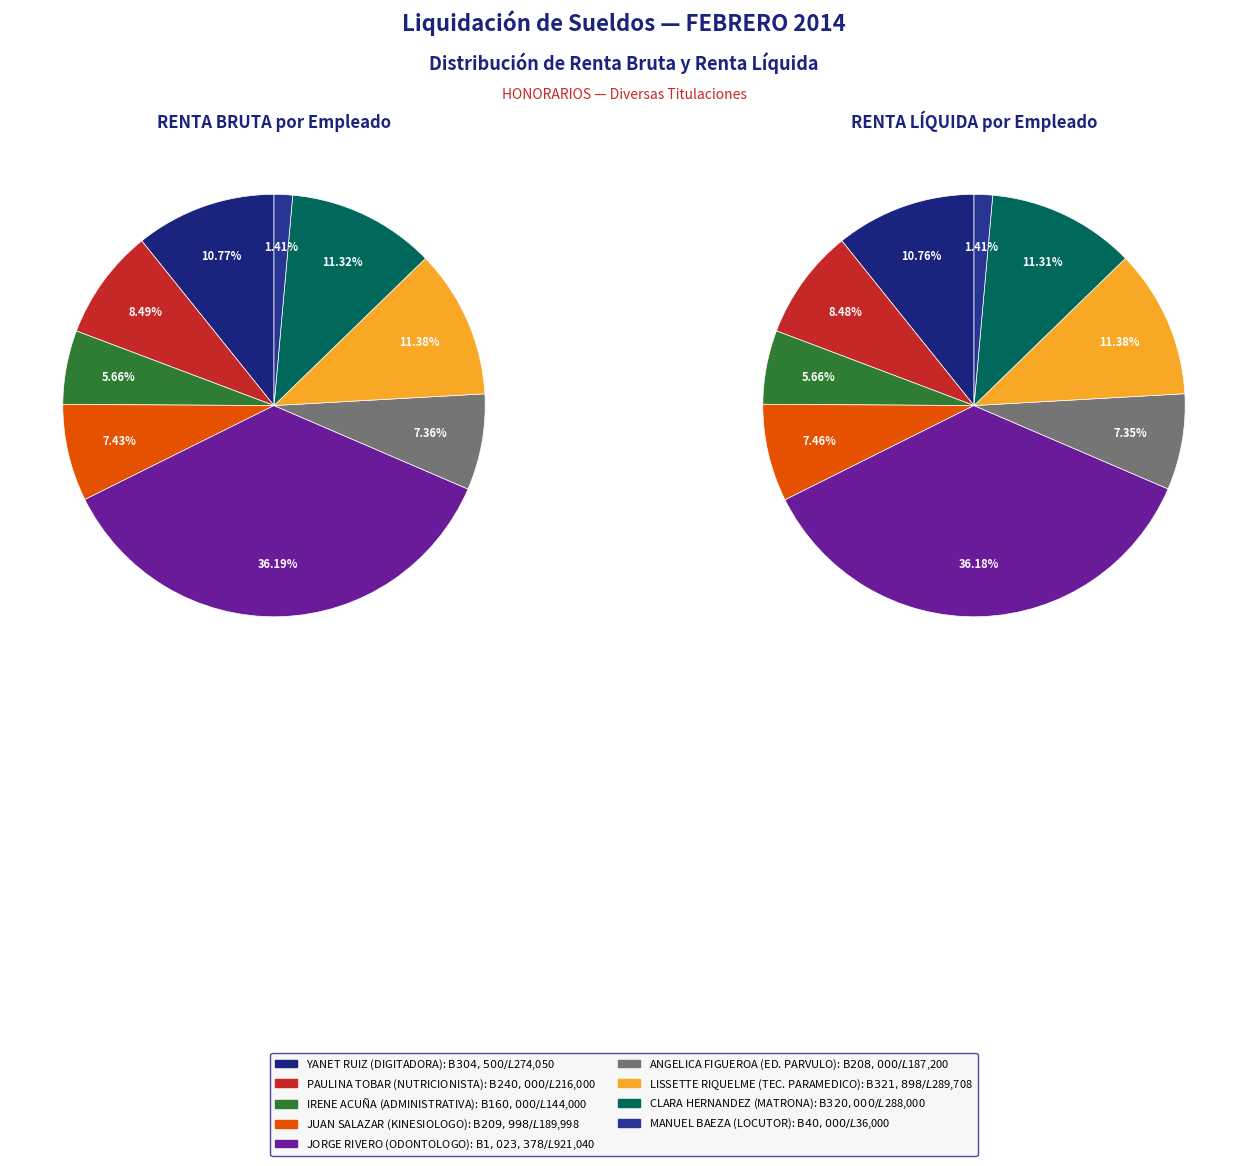

Which slice is the largest?

JORGE RIVERO JIMENEZ